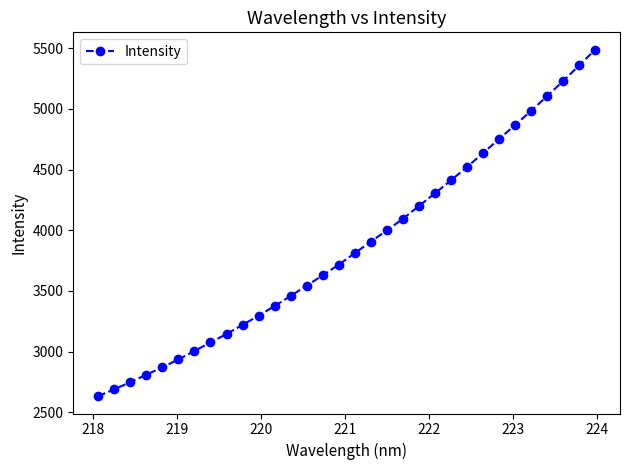

What is the sum of all values?

123817.7